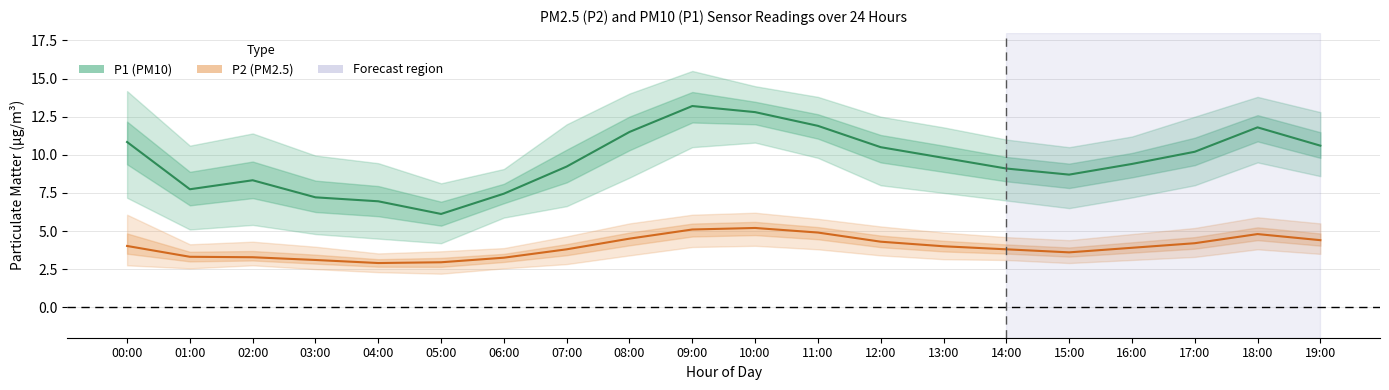

Rank the series at 03:00 from highest to lowest value.

P1 (PM10), P2 (PM2.5)